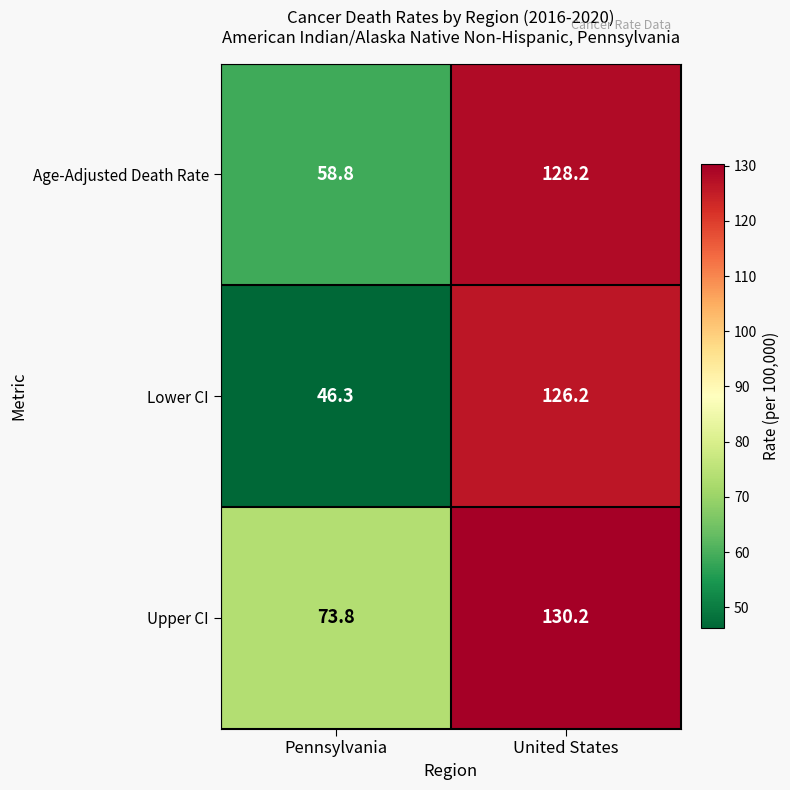

True or false: Lower CI has a value of 46.3 at Pennsylvania.

True